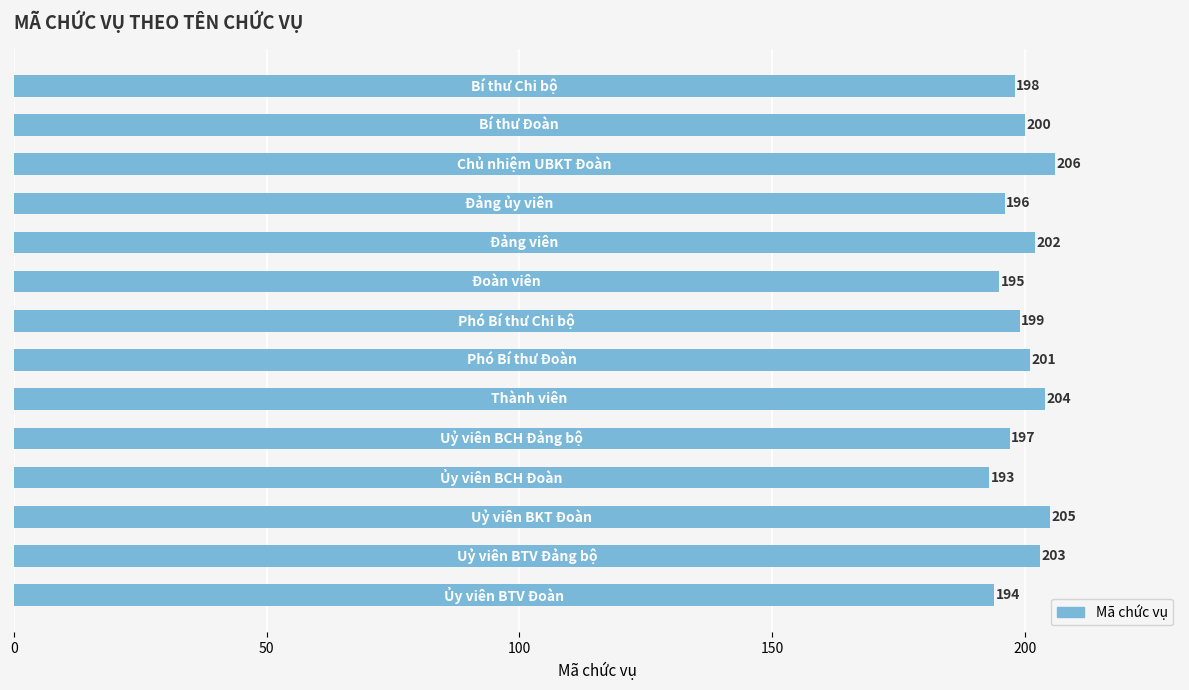

What is the sum of all values?

2793